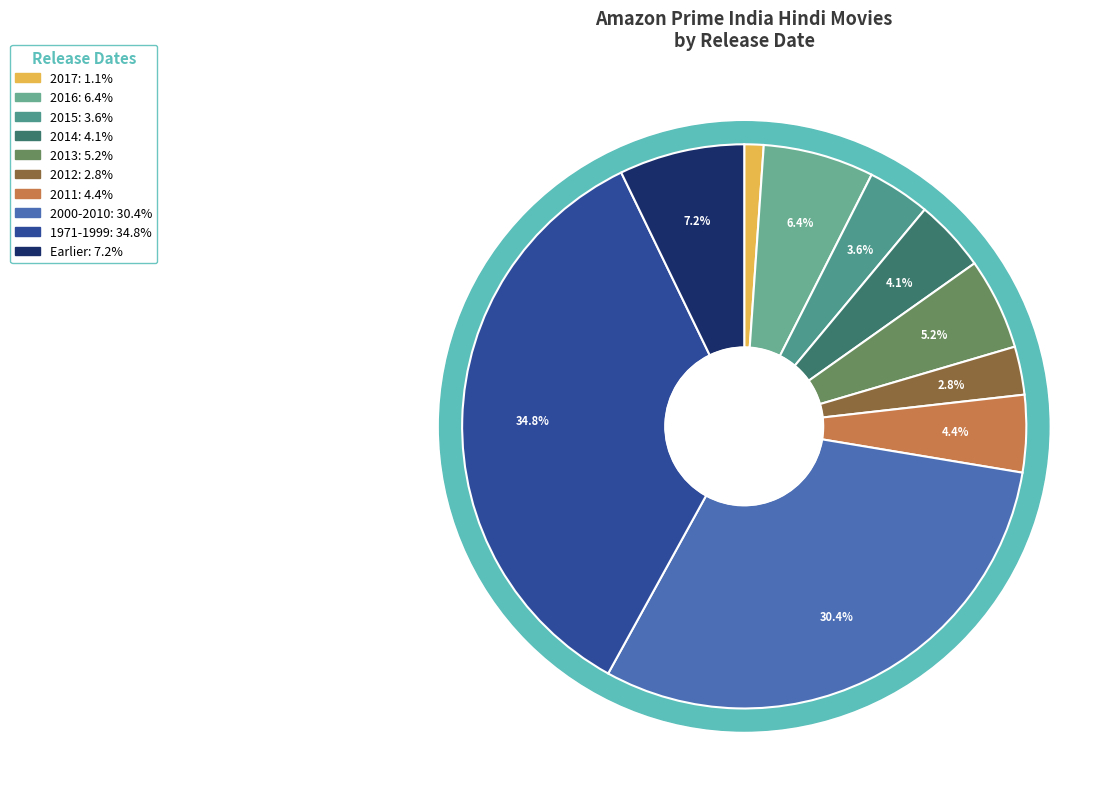

True or false: 2016 accounts for 6% of the total.

True